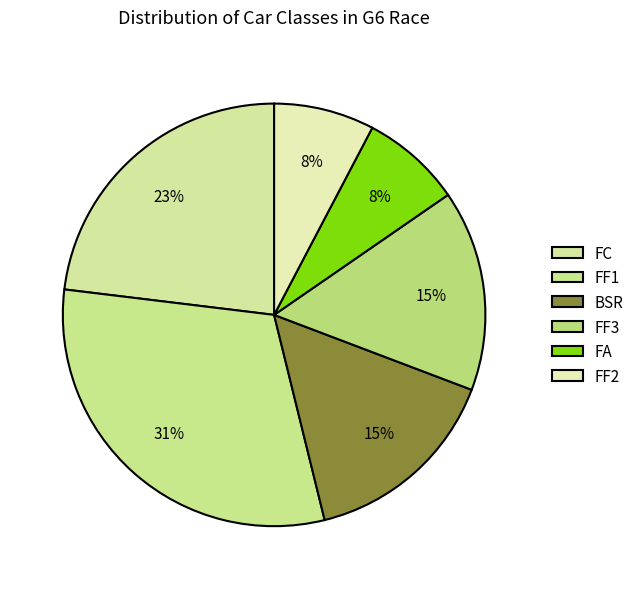

How many slices are in this pie chart?

6